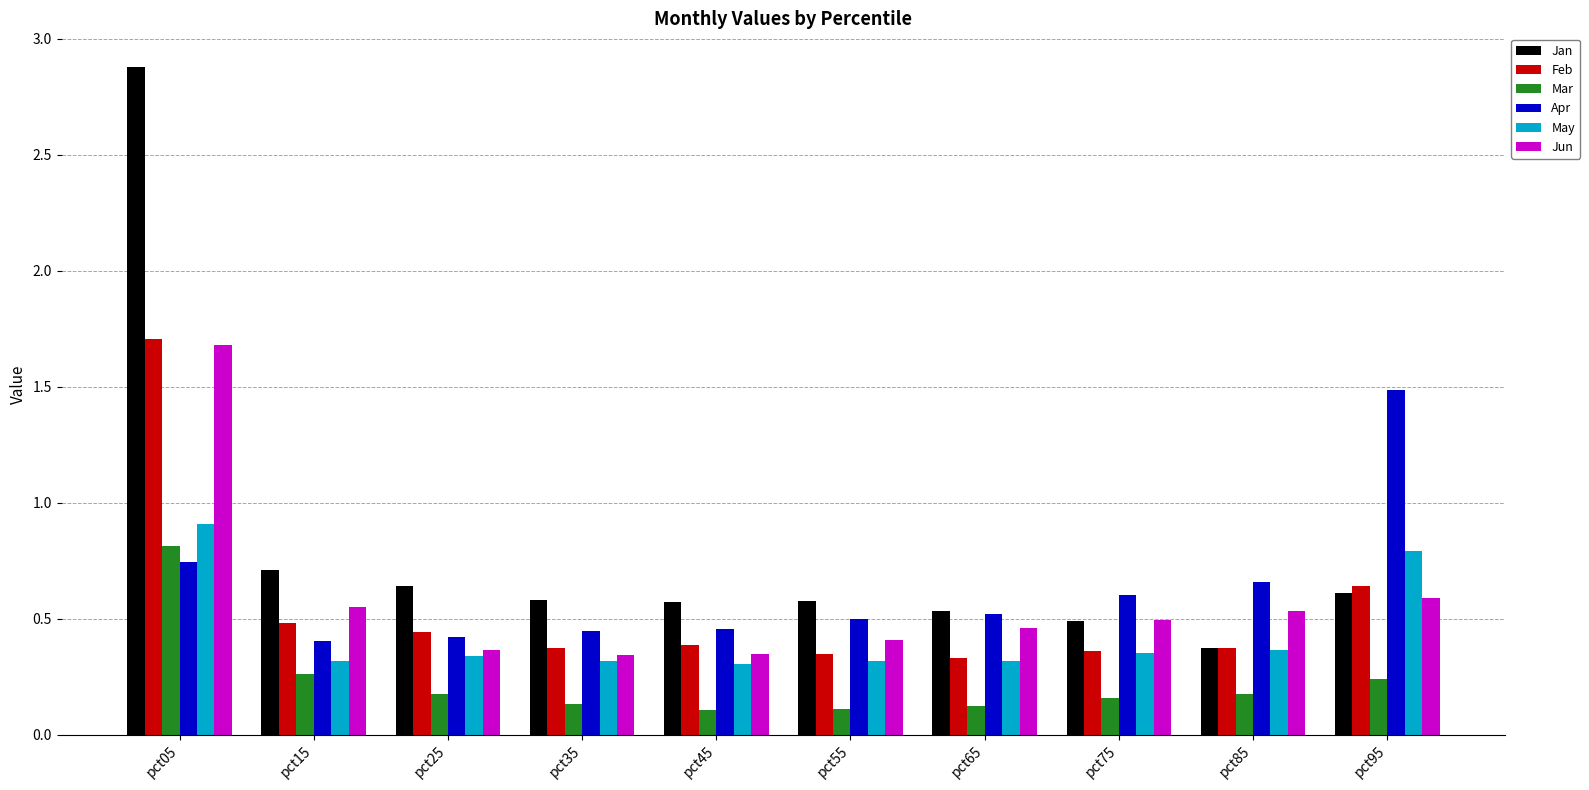

What is the highest value of the Jan series?

2.9